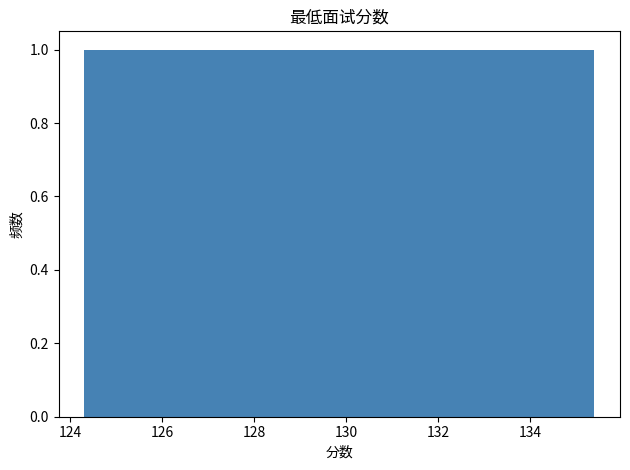

How tall is the bar that spans 124.30 to 126.52 on the x-axis? Neither the bar edges nor the heights are printed on the chart, so give them approximately, as read against the axes.

1